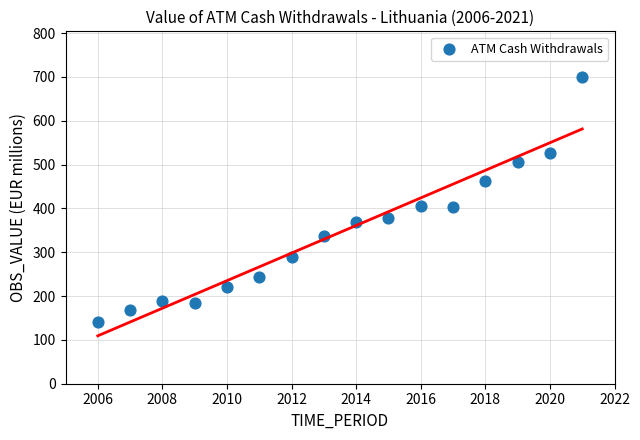

What is the range of Y values (max minus min)?

559.0